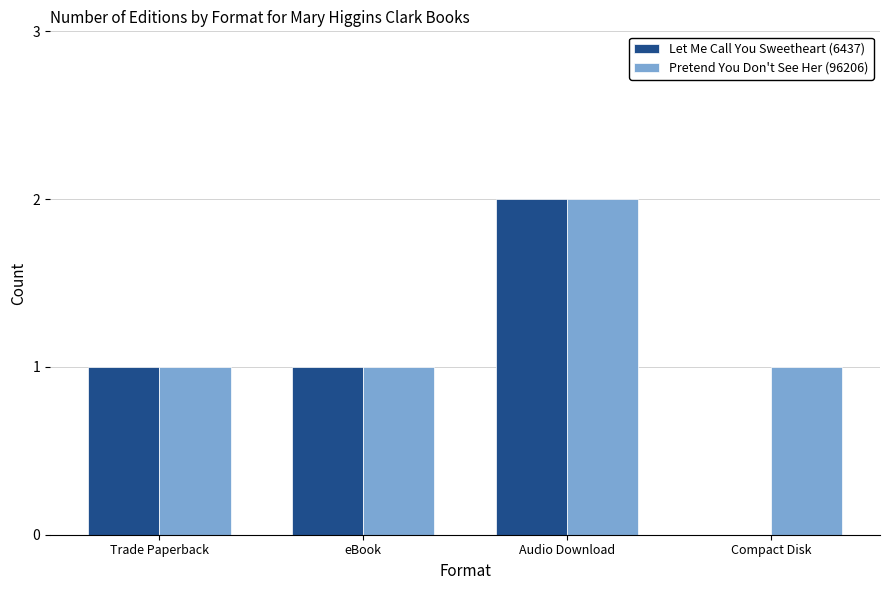

What is the difference between the Pretend You Don't See Her (96206) values at Audio Download and eBook?

1